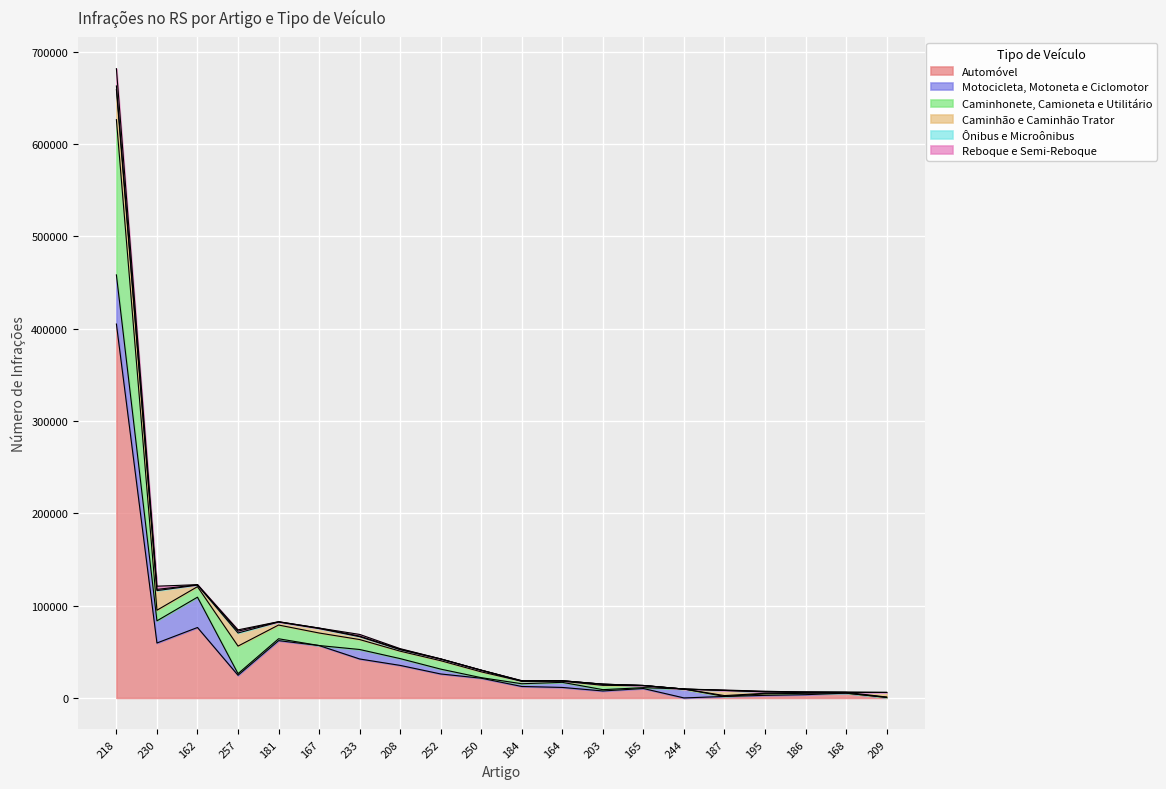

Where do Reboque e Semi-Reboque and Caminhão e Caminhão Trator first cross each other?

250 and 184